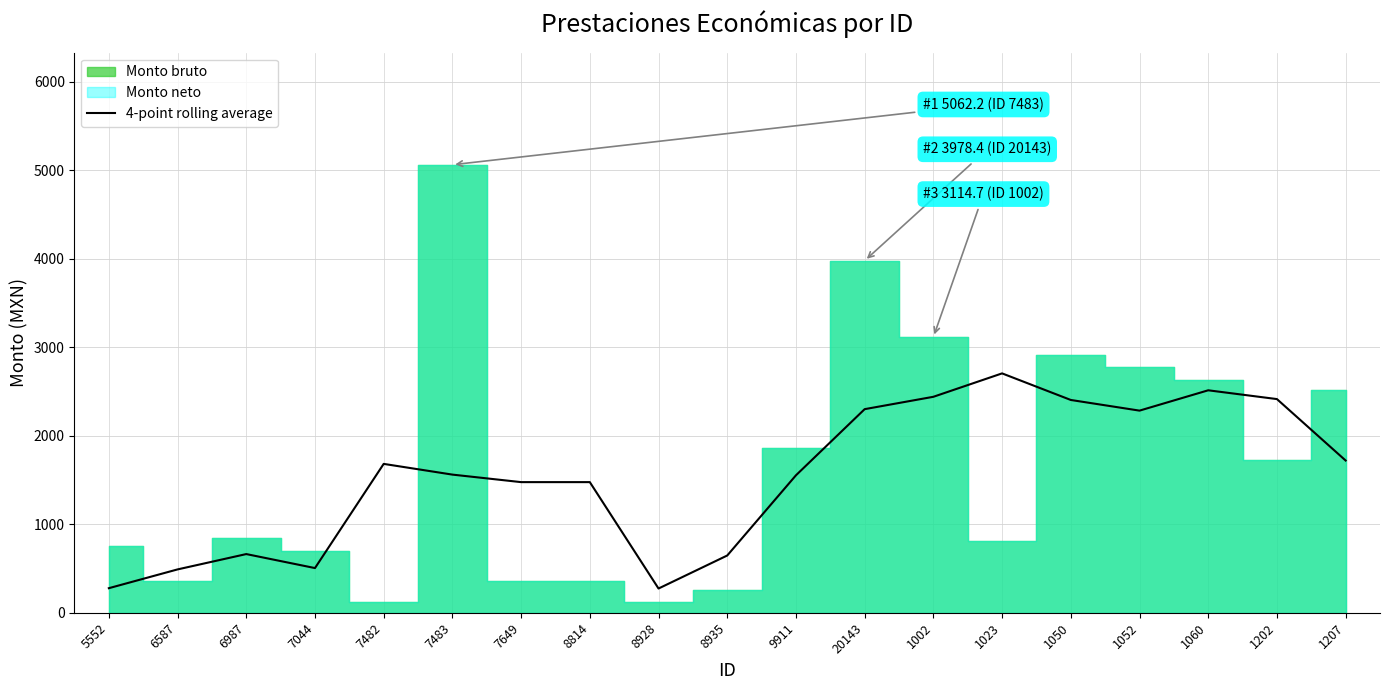

Read the value at 8814.

1476.3